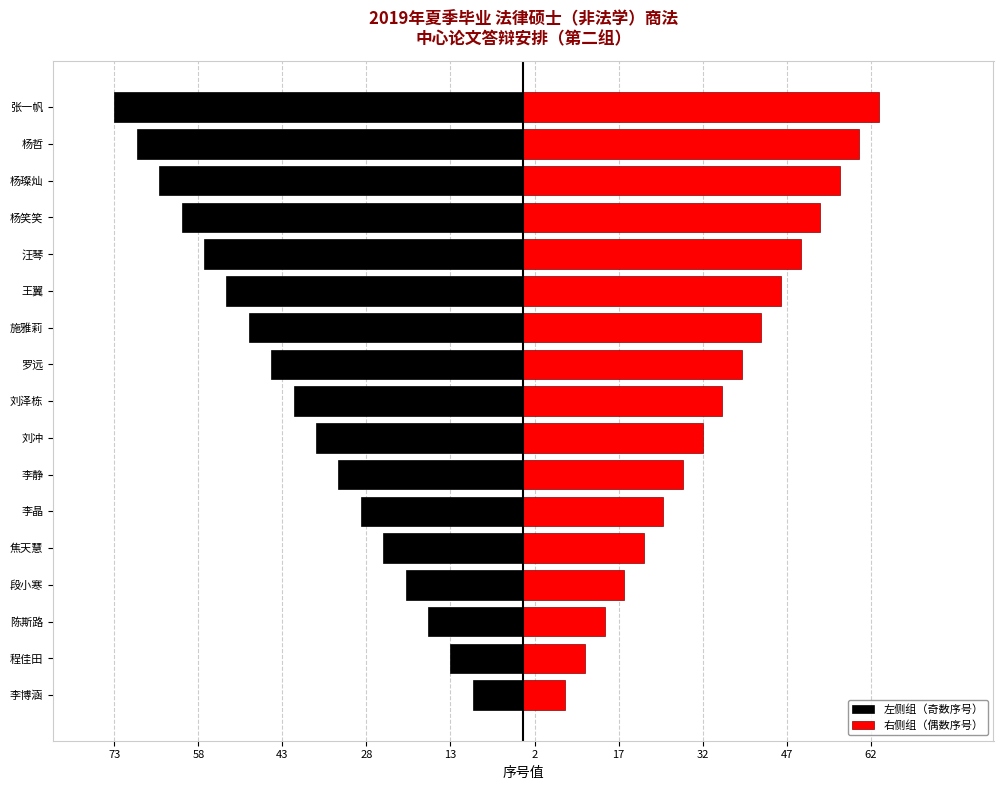

What is the difference between the 右侧组（偶数序号） values at 程佳田 and 李博涵?

3.5